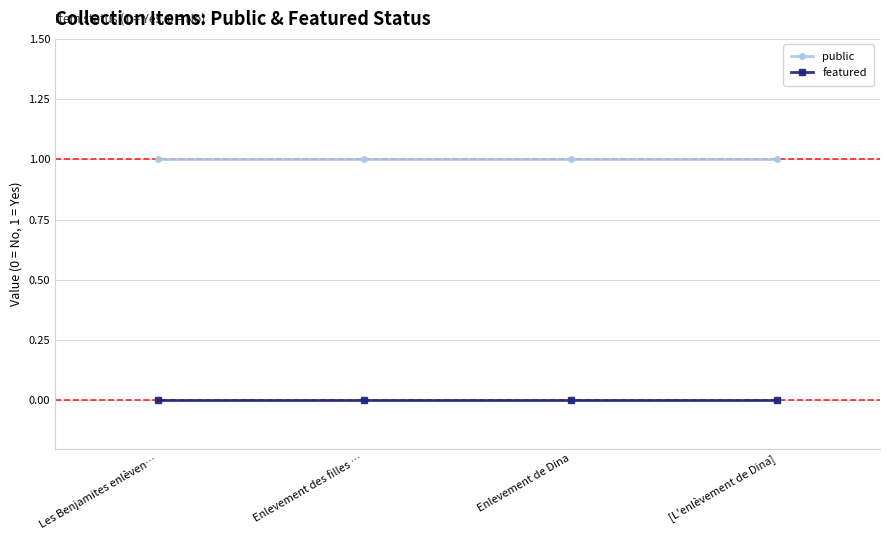

The value of public at Enlevement de Dina is 2. True or false?

False